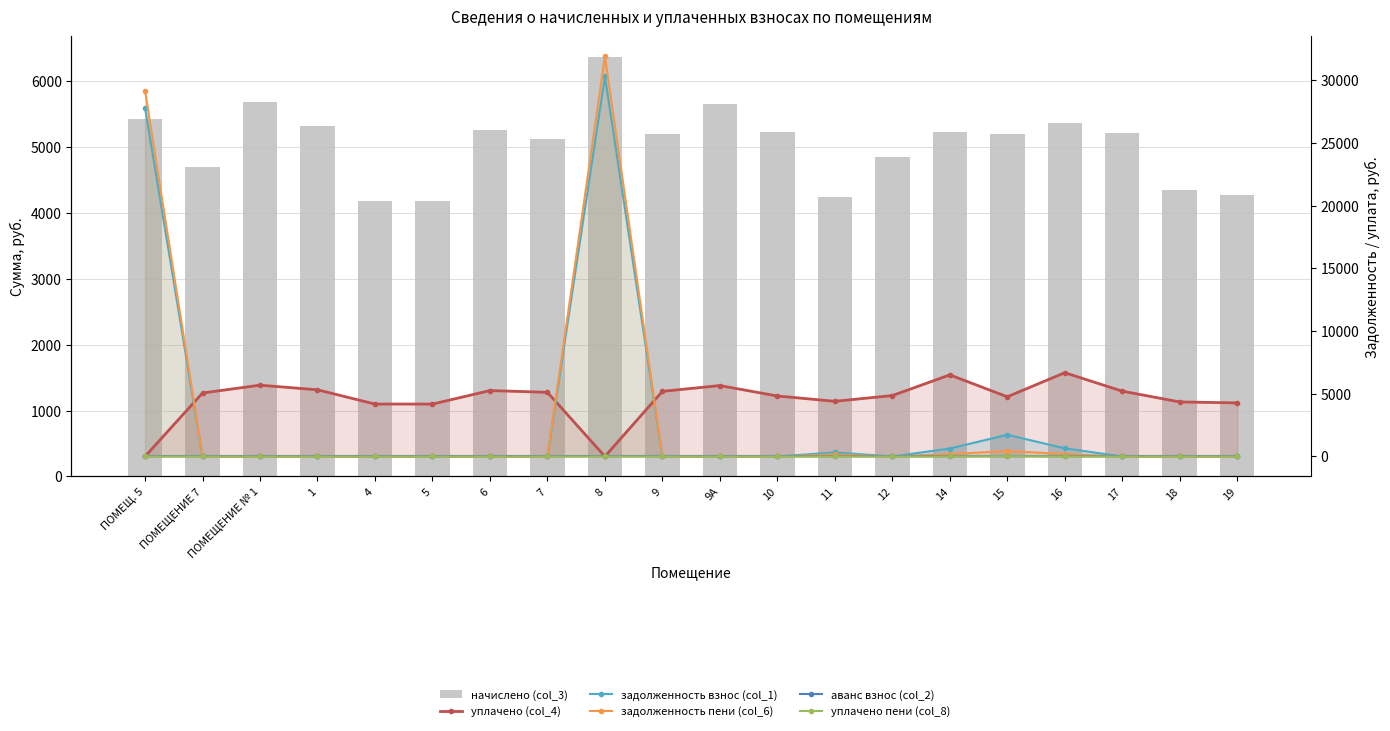

What is the sum of the задолженность пени (col_6) values at 11 and 12?

166.6